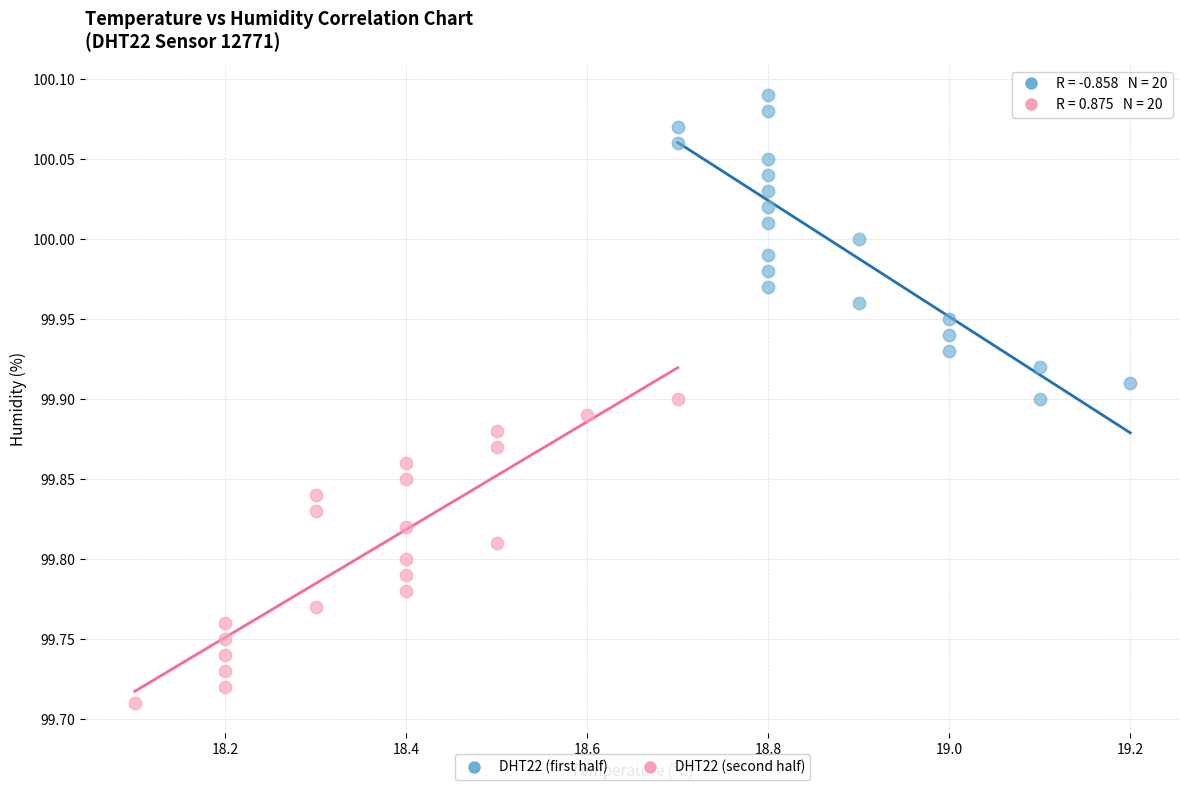

Which series contains the highest Y value?

DHT22 (first half)